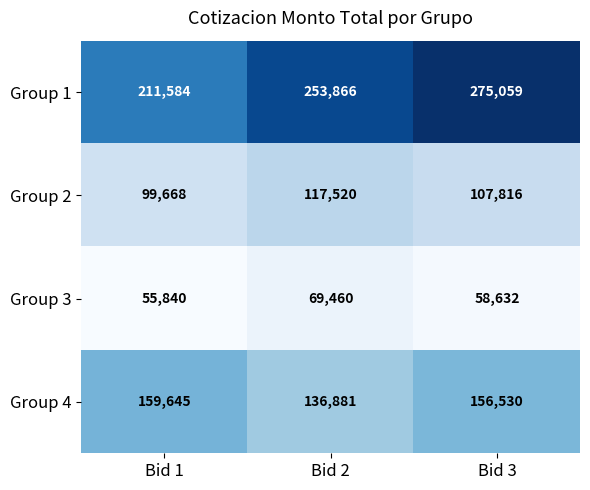

Reading right to left, extract all data points from this chart.

Group 1: Bid 3=275059	Bid 2=253866	Bid 1=211584
Group 2: Bid 3=107816	Bid 2=117520	Bid 1=99668
Group 3: Bid 3=58632	Bid 2=69460	Bid 1=55840
Group 4: Bid 3=156530	Bid 2=136881	Bid 1=159645